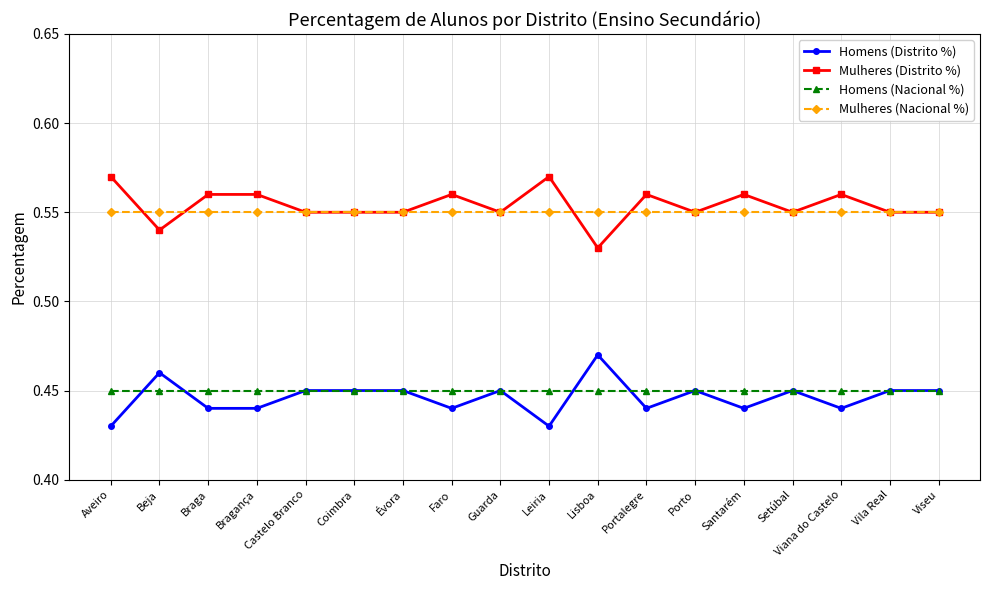

At how many categories does at least one series exceed 0?

18